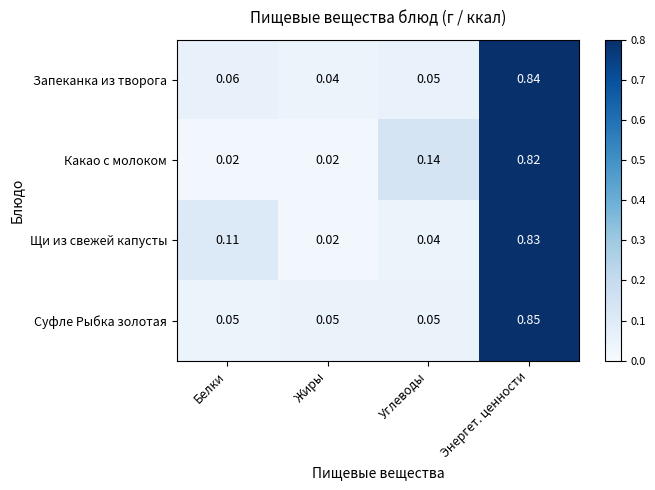

At which category is the sum across all series the highest?

Энергет. ценности